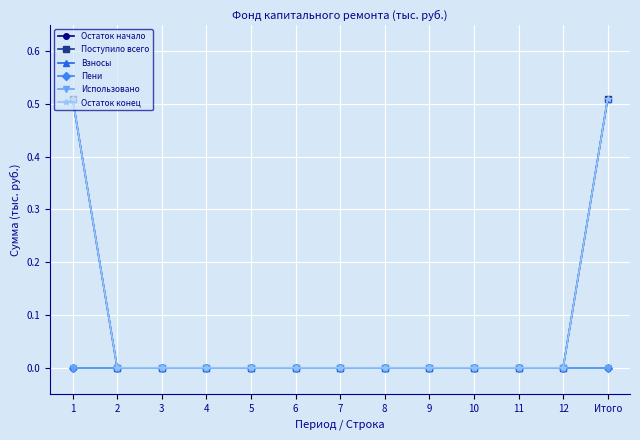

List the labels in order of Остаток начало value, largest first.

1, 2, 3, 4, 5, 6, 7, 8, 9, 10, 11, 12, Итого